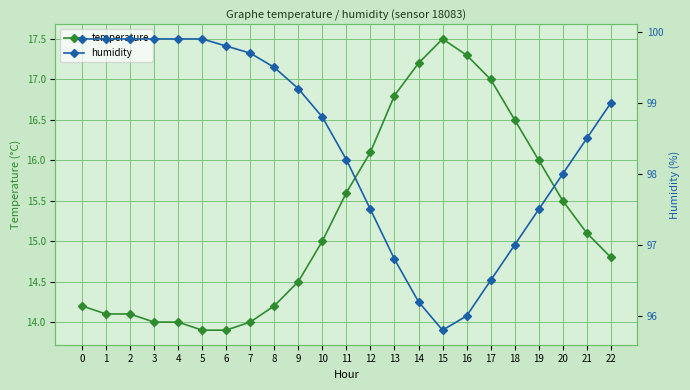

The value of humidity at 15 is 95.8. True or false?

True